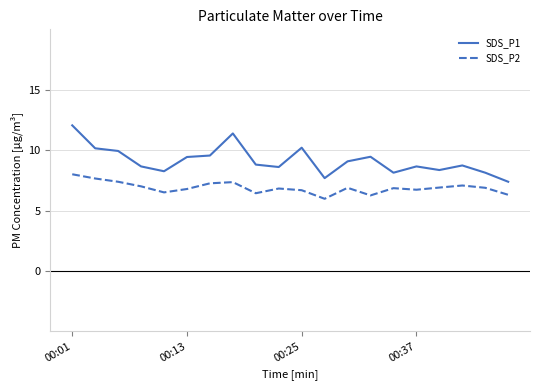

What is the highest value of the SDS_P1 series?

12.1